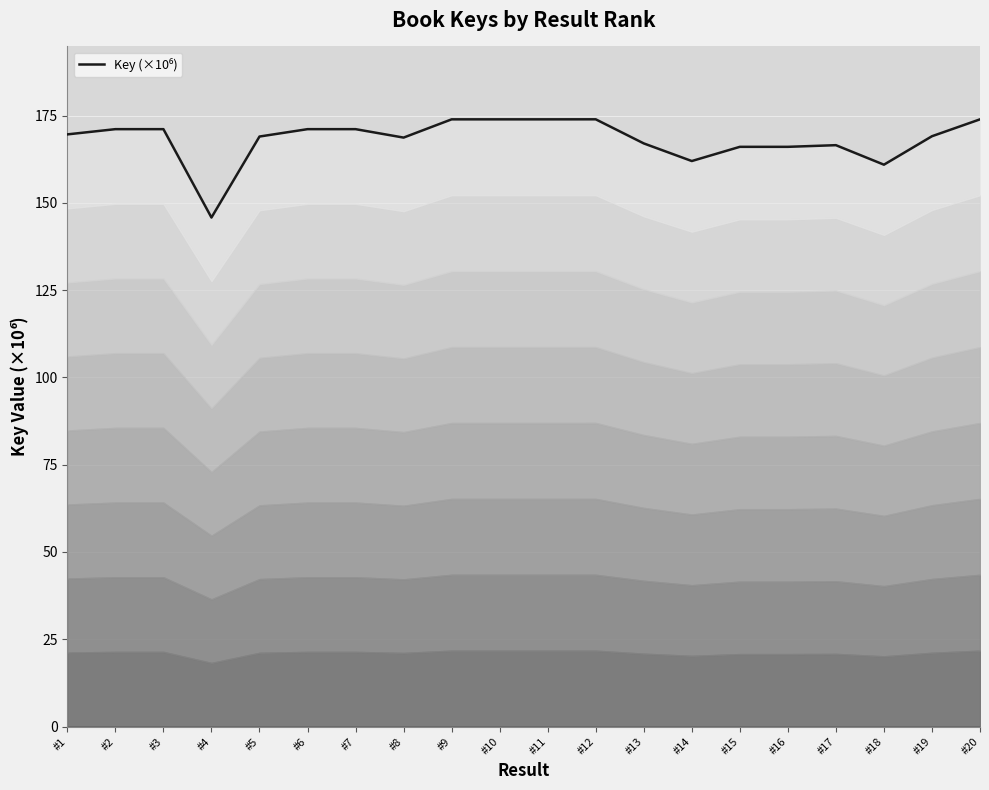

True or false: the data shows 58.6 at #18.

False